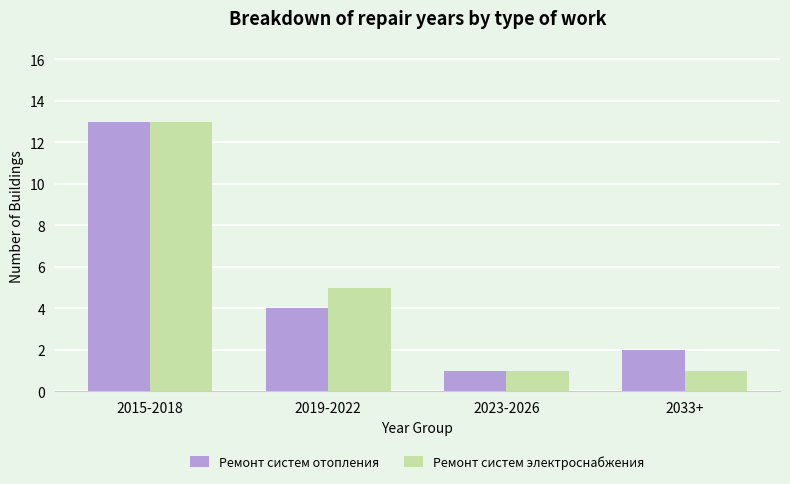

How many data points in Ремонт систем отопления are less than 4?

2